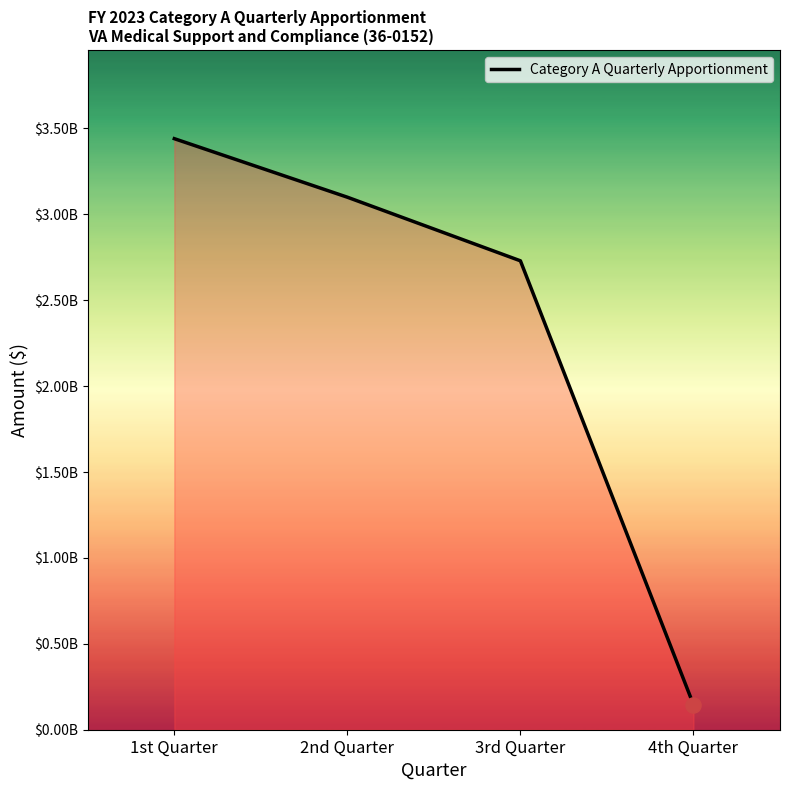

Between 2nd Quarter and 1st Quarter, which is larger?

1st Quarter